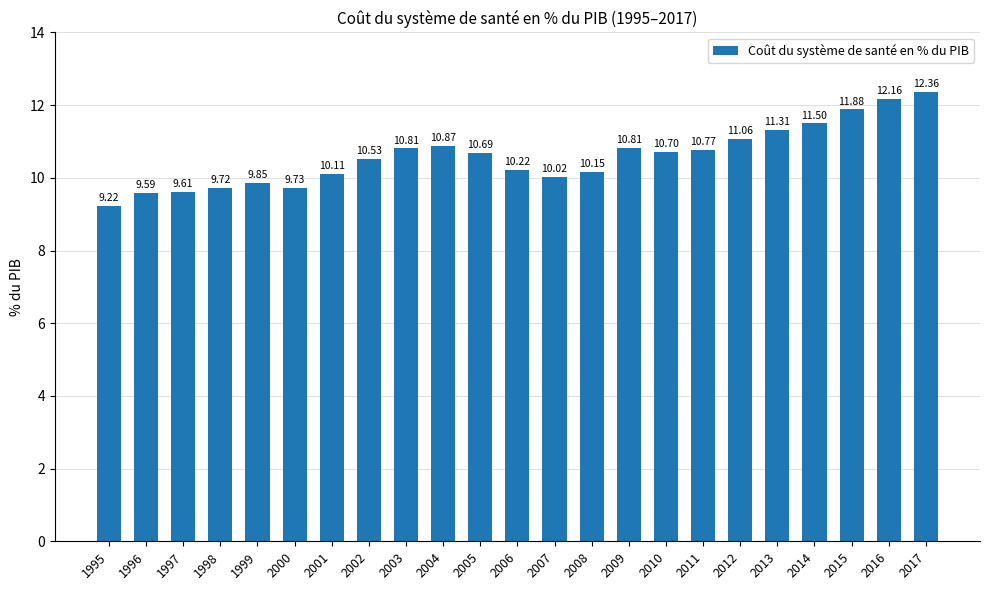

Are the bars grouped side by side (vs. stacked)?

No